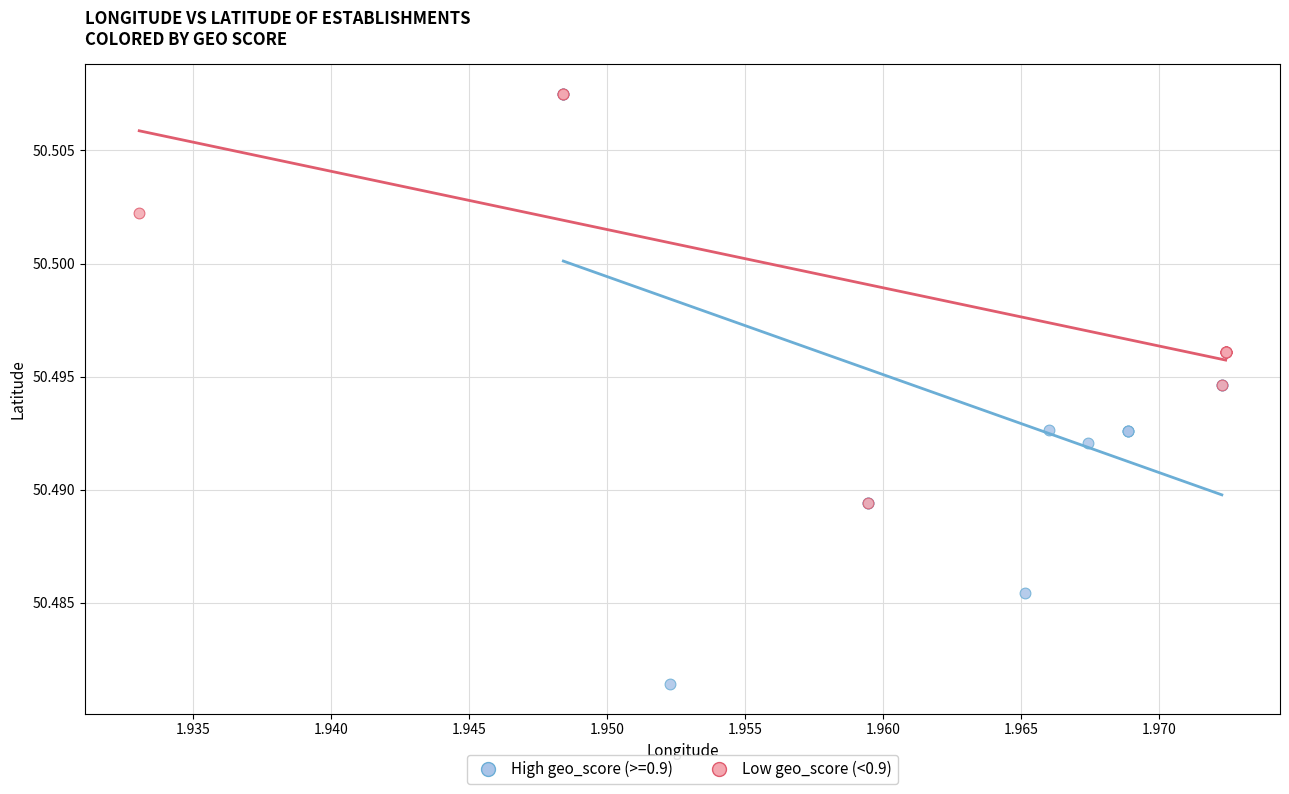

Which series reaches the minimum Y coordinate?

High geo_score (>=0.9)